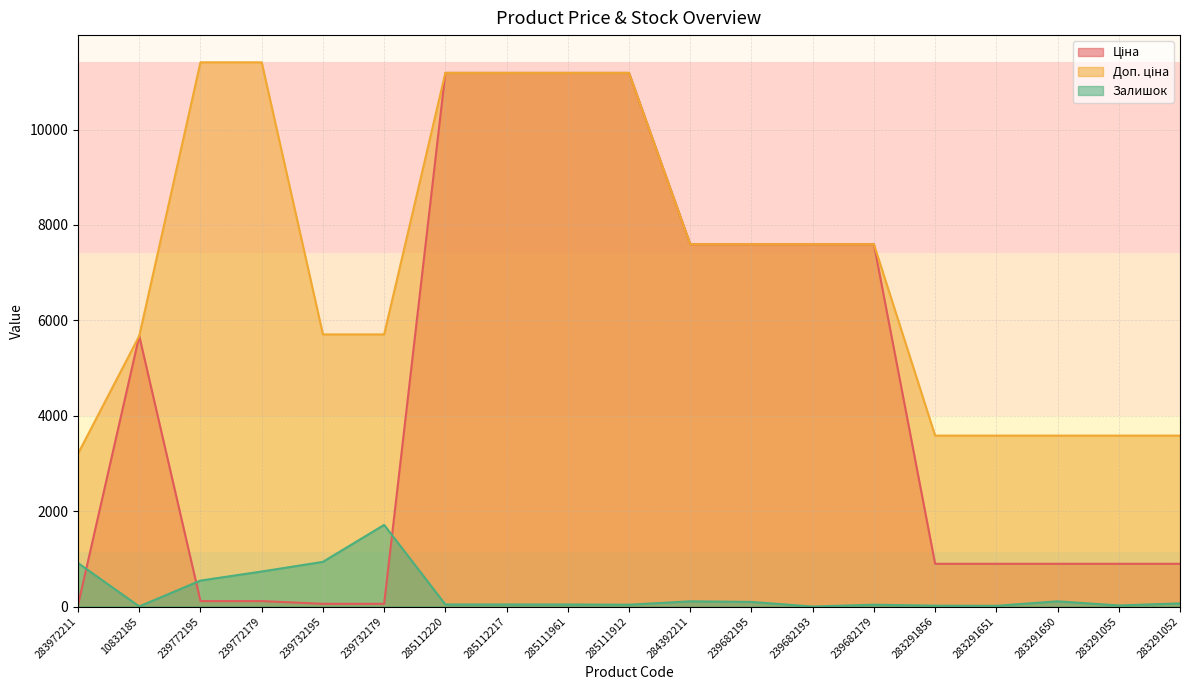

Where does the Залишок series first go above 43?

283972211